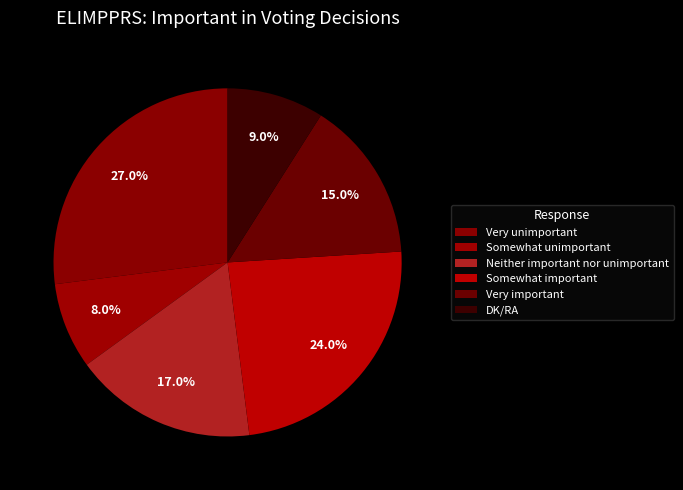

What percentage is the Very important slice, to the nearest percent?

15%